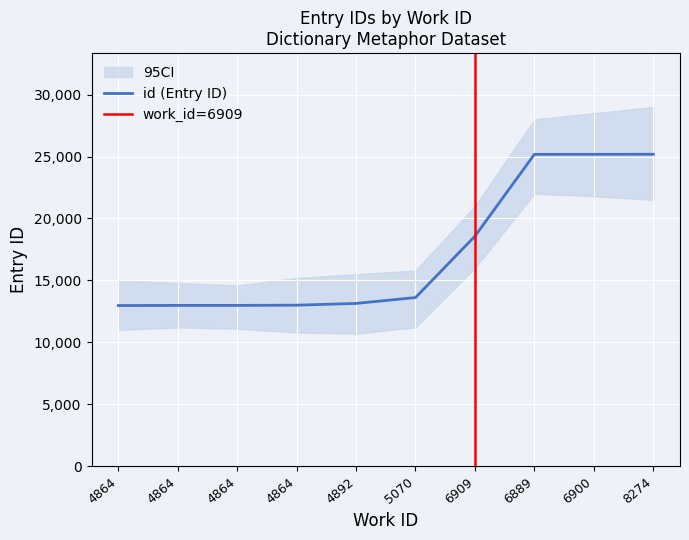

How many data points are above 13616?

4